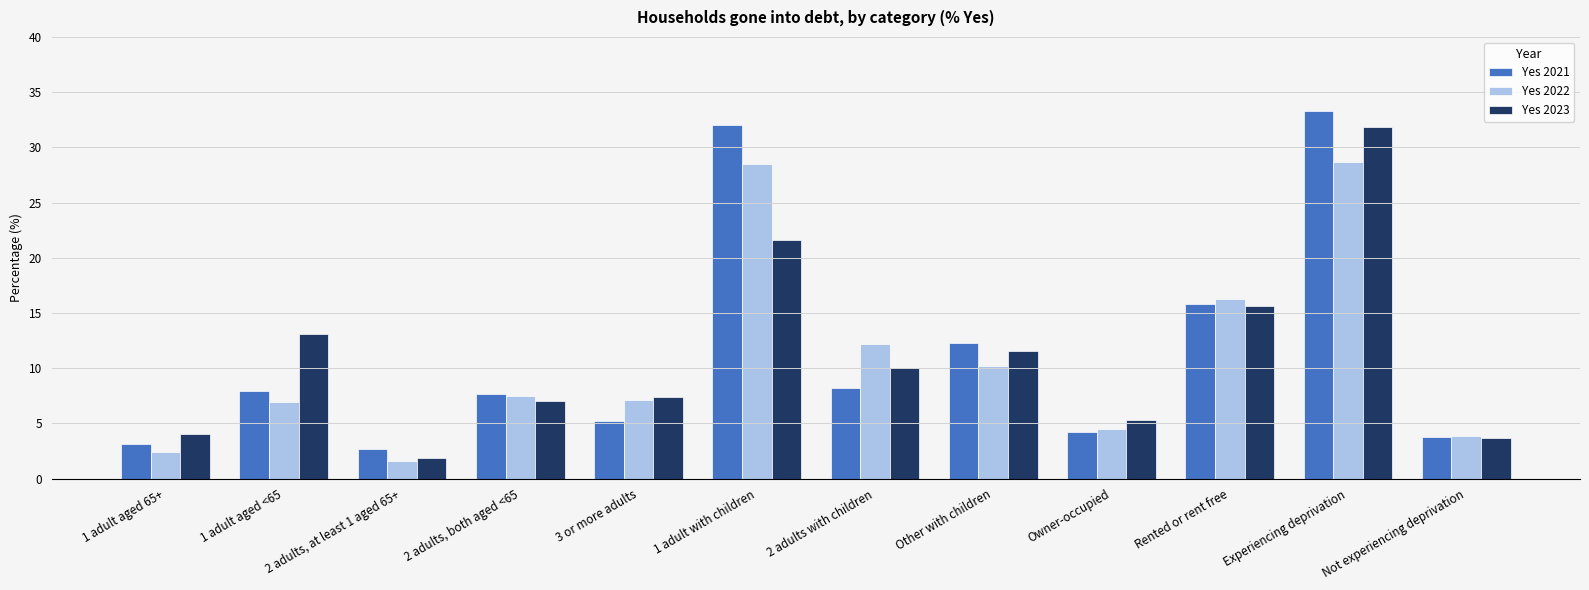

List the labels in order of Yes 2023 value, largest first.

Experiencing deprivation, 1 adult with children, Rented or rent free, 1 adult aged <65, Other with children, 2 adults with children, 3 or more adults, 2 adults, both aged <65, Owner-occupied, 1 adult aged 65+, Not experiencing deprivation, 2 adults, at least 1 aged 65+